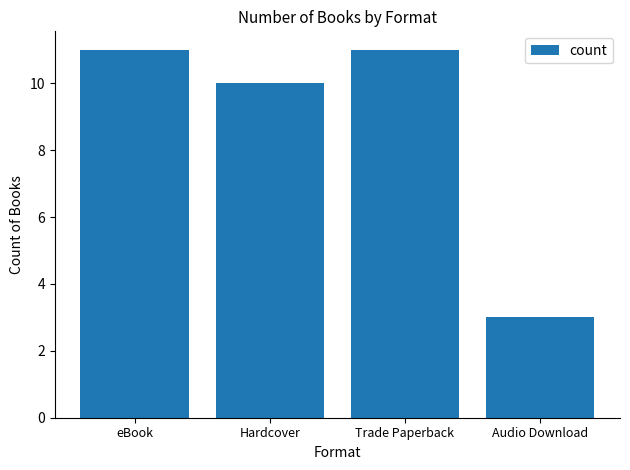

The value at Audio Download is 5. True or false?

False